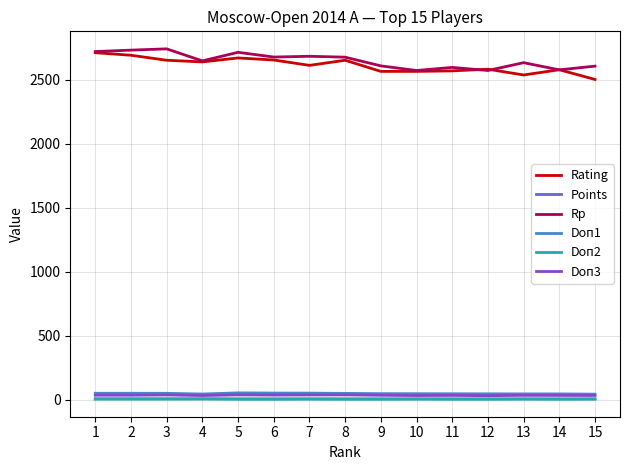

True or false: Rating has a value of 3989.1 at 1.

False